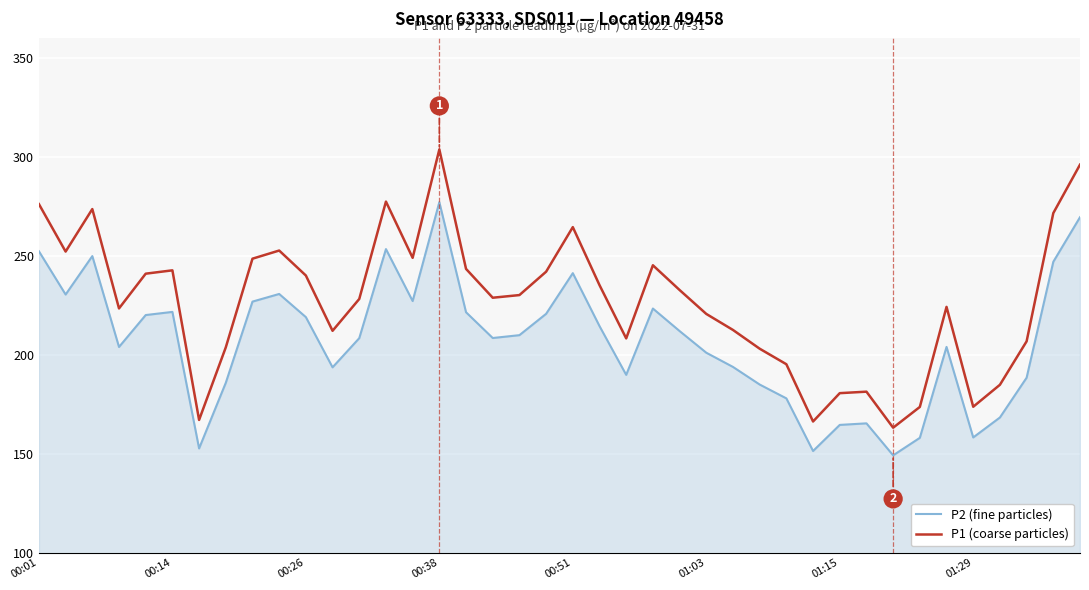

List the series in order of their peak value, lowest first.

P2 (fine particles), P1 (coarse particles)